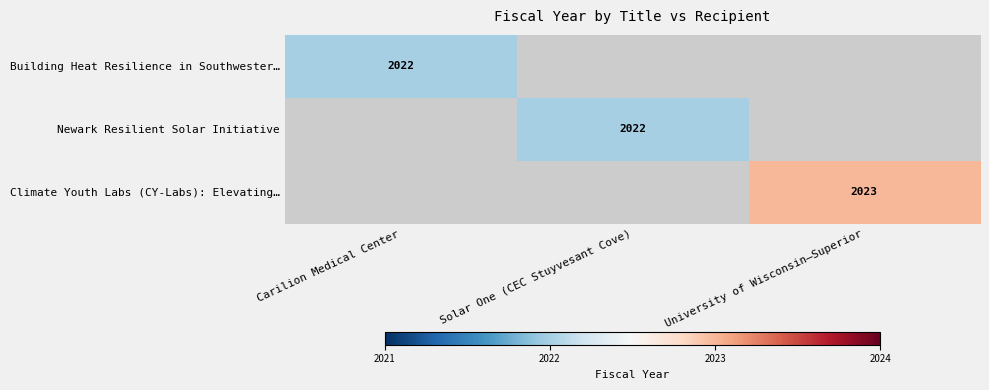

How many series are shown in this chart?

3